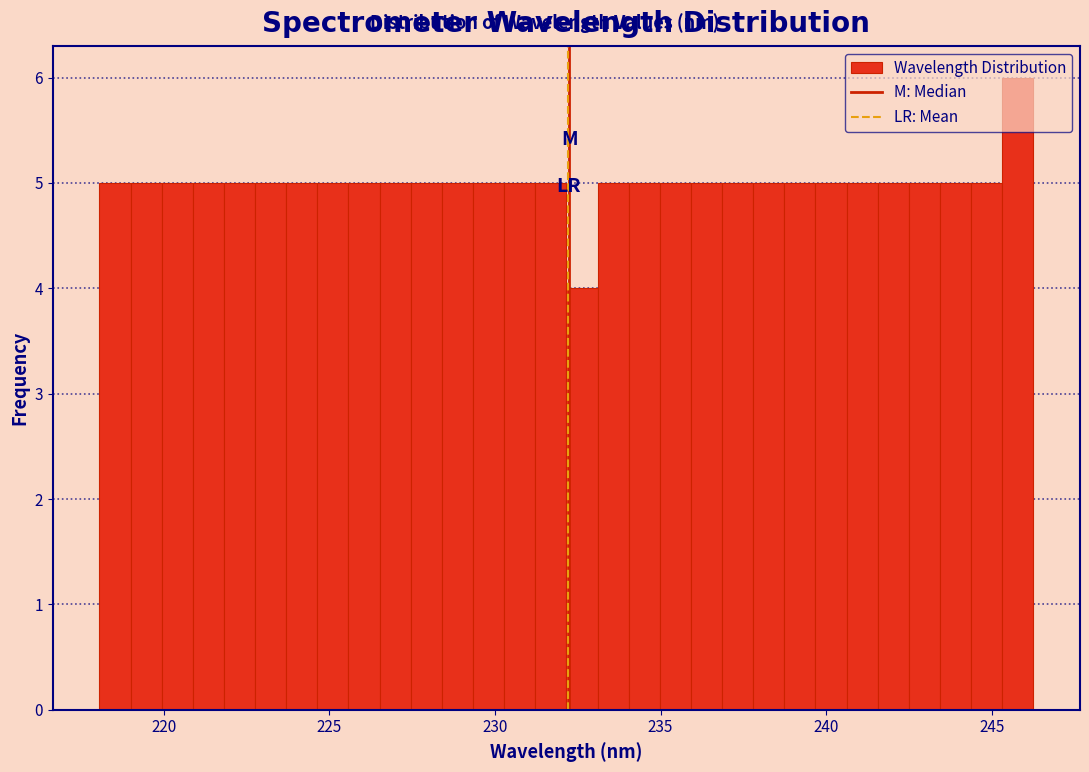

Around what value on the x-axis is the tallest bar? Give the approximate position of its centre, as read against the axis.

246.0